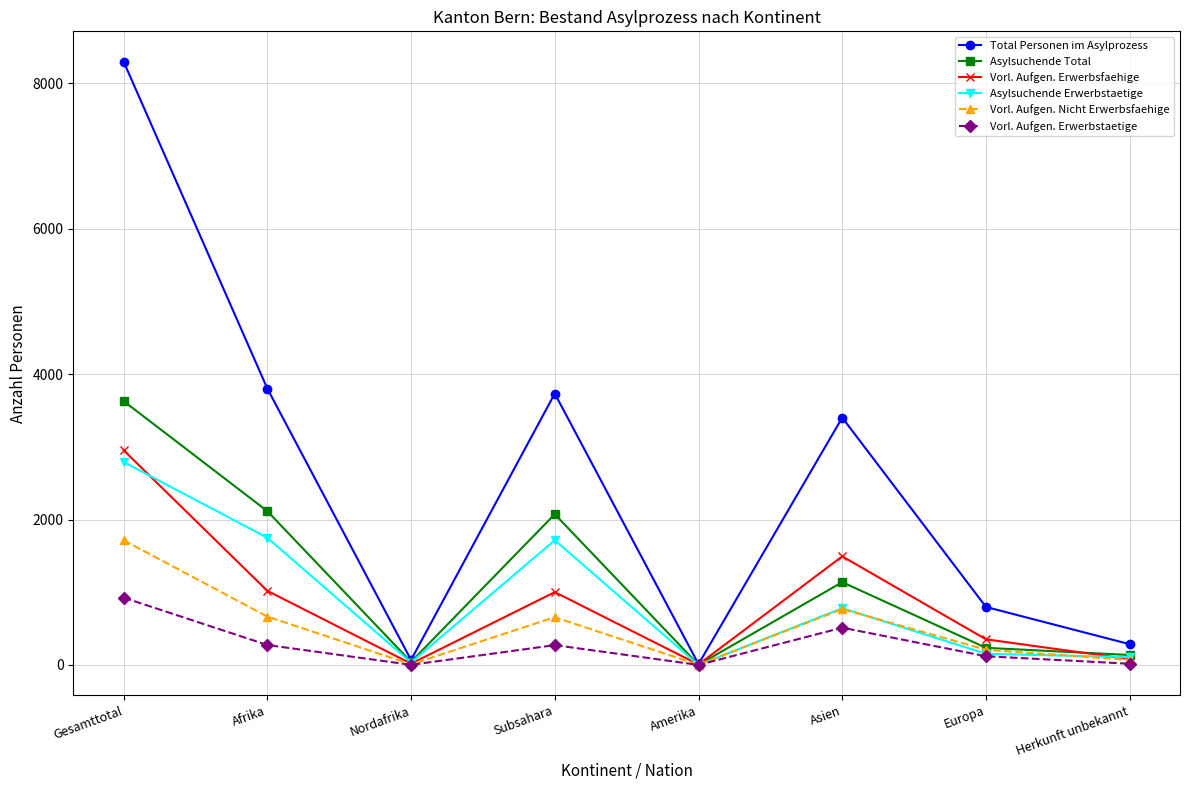

Which category has the highest value across all series?

Gesamttotal